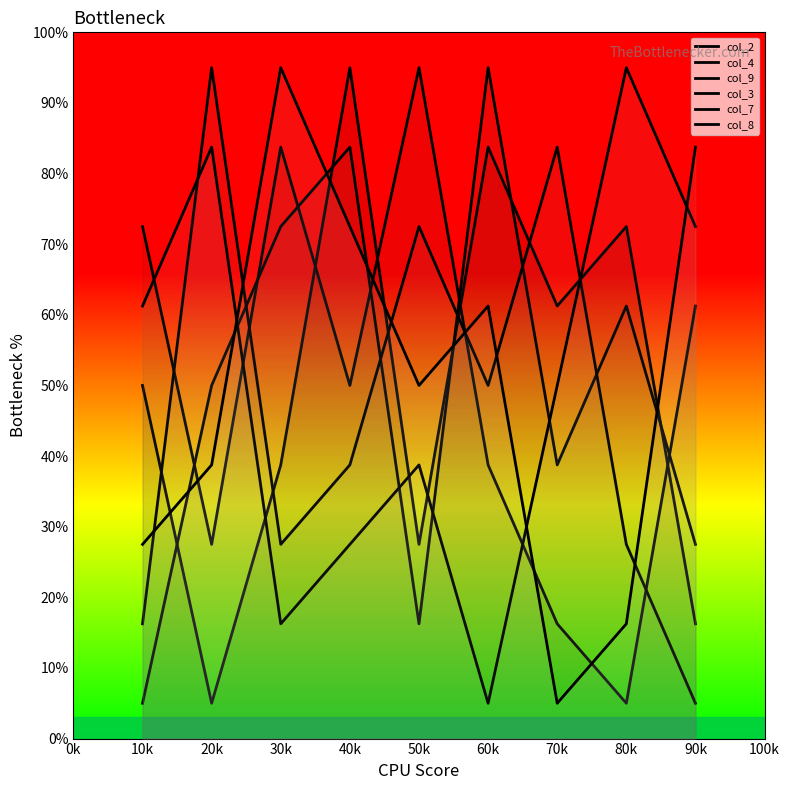

What is the maximum value shown in the chart?

95.0